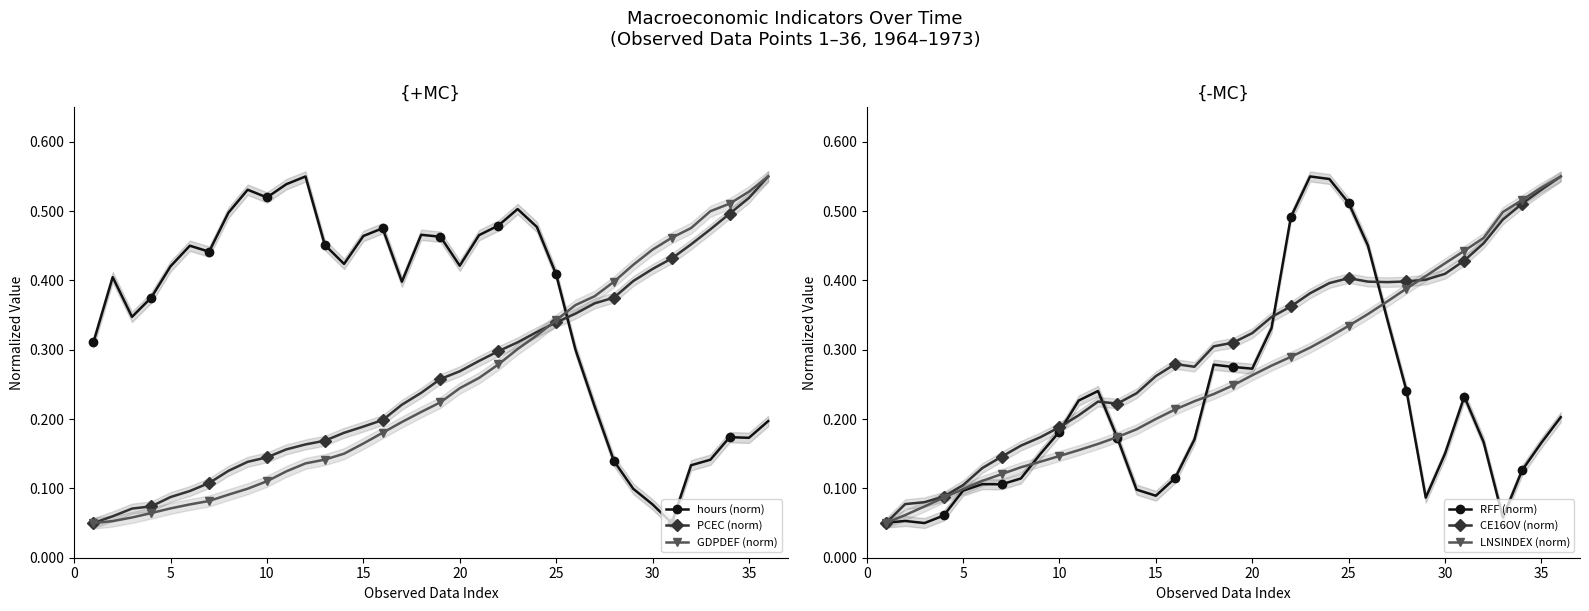

Count the GDPDEF (norm) values in the range 0 to 1.

36